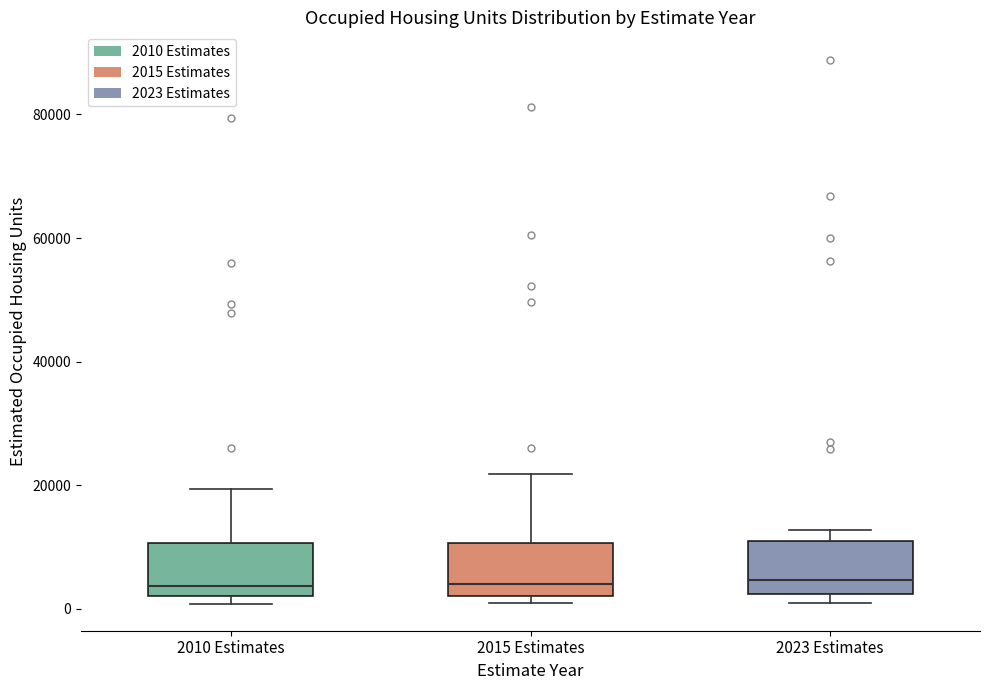

Where does the median line of the box for 2015 Estimates sit on the y-axis? The values are not printed on the chart, so give them approximately, as read against the axis.

4000